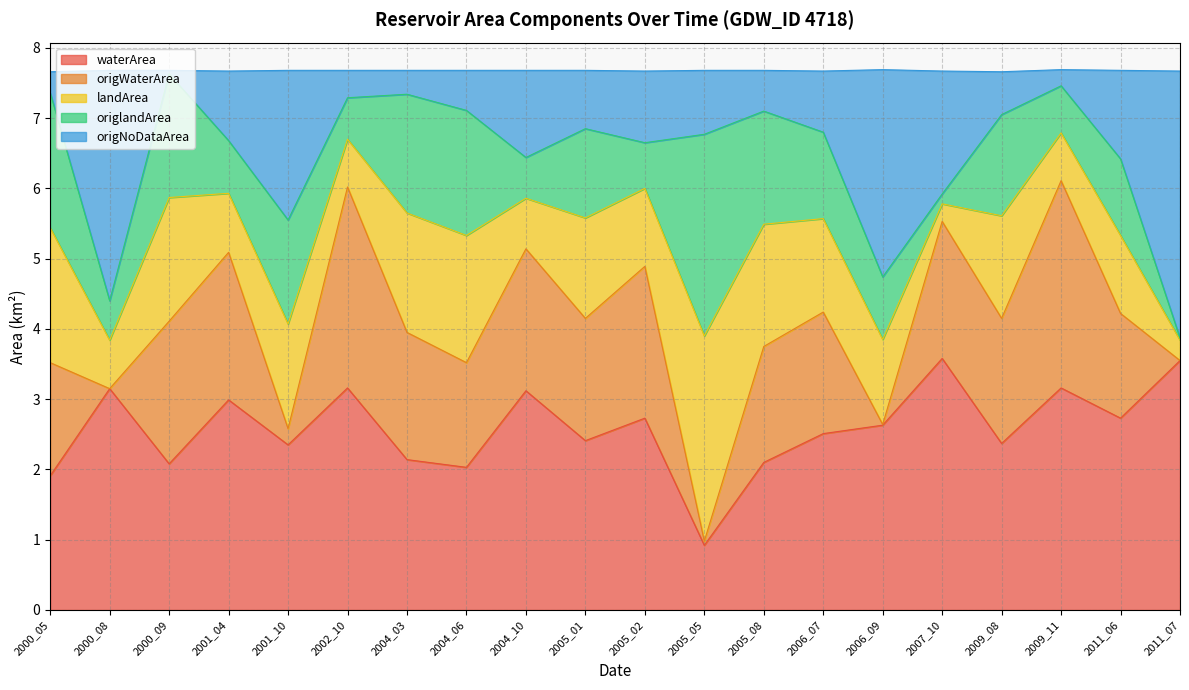

Is it true that waterArea equals 0.9 at 2005_05?

True